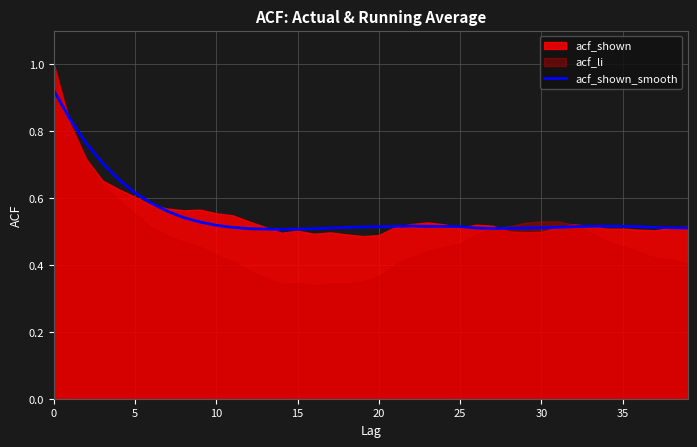

True or false: acf_shown_smooth has a value of 1.0 at 5.

False